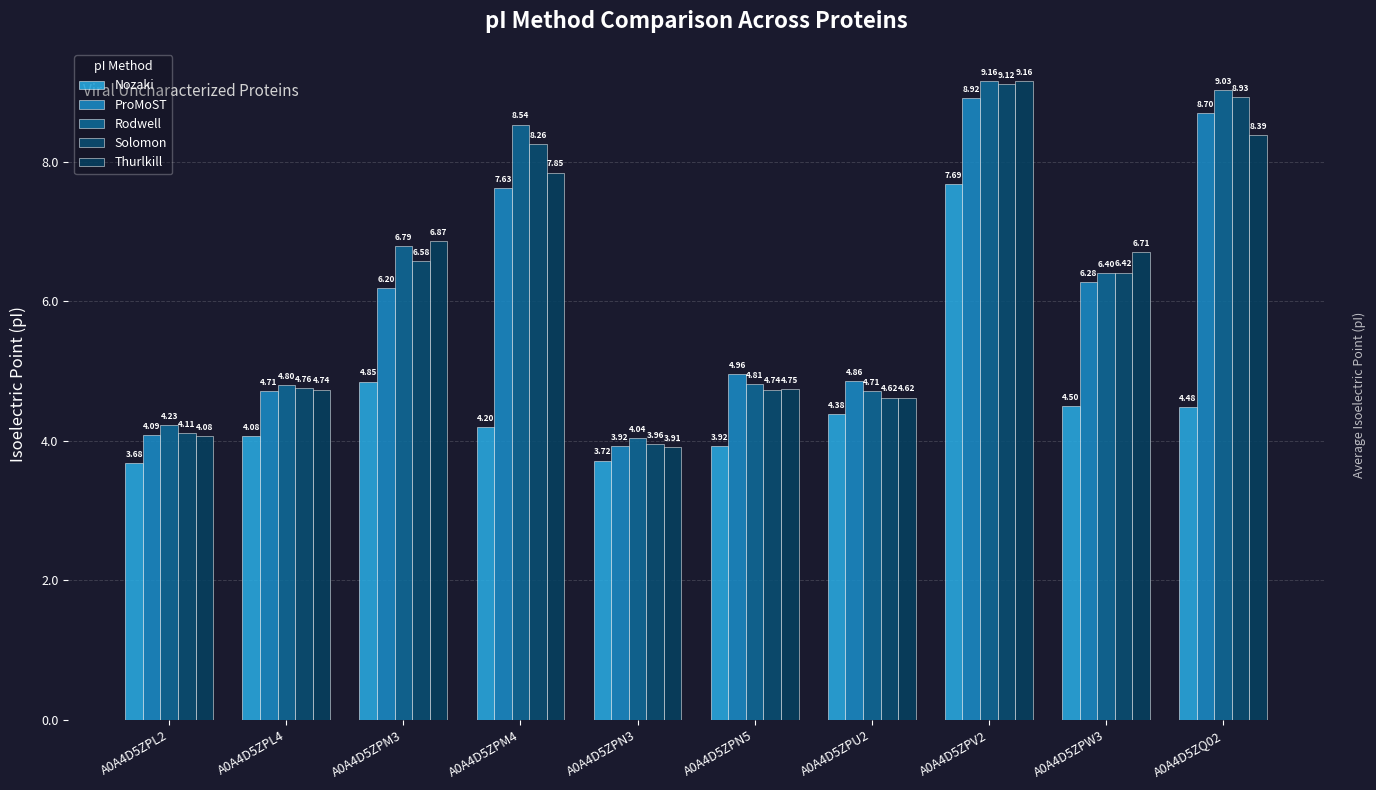

Reading left to right, transcribe all the data shown in this chart.

Nozaki: A0A4D5ZPL2=3.7	A0A4D5ZPL4=4.1	A0A4D5ZPM3=4.9	A0A4D5ZPM4=4.2	A0A4D5ZPN3=3.7	A0A4D5ZPN5=3.9	A0A4D5ZPU2=4.4	A0A4D5ZPV2=7.7	A0A4D5ZPW3=4.5	A0A4D5ZQ02=4.5
ProMoST: A0A4D5ZPL2=4.1	A0A4D5ZPL4=4.7	A0A4D5ZPM3=6.2	A0A4D5ZPM4=7.6	A0A4D5ZPN3=3.9	A0A4D5ZPN5=5.0	A0A4D5ZPU2=4.9	A0A4D5ZPV2=8.9	A0A4D5ZPW3=6.3	A0A4D5ZQ02=8.7
Rodwell: A0A4D5ZPL2=4.2	A0A4D5ZPL4=4.8	A0A4D5ZPM3=6.8	A0A4D5ZPM4=8.5	A0A4D5ZPN3=4.0	A0A4D5ZPN5=4.8	A0A4D5ZPU2=4.7	A0A4D5ZPV2=9.2	A0A4D5ZPW3=6.4	A0A4D5ZQ02=9.0
Solomon: A0A4D5ZPL2=4.1	A0A4D5ZPL4=4.8	A0A4D5ZPM3=6.6	A0A4D5ZPM4=8.3	A0A4D5ZPN3=4.0	A0A4D5ZPN5=4.7	A0A4D5ZPU2=4.6	A0A4D5ZPV2=9.1	A0A4D5ZPW3=6.4	A0A4D5ZQ02=8.9
Thurlkill: A0A4D5ZPL2=4.1	A0A4D5ZPL4=4.7	A0A4D5ZPM3=6.9	A0A4D5ZPM4=7.8	A0A4D5ZPN3=3.9	A0A4D5ZPN5=4.7	A0A4D5ZPU2=4.6	A0A4D5ZPV2=9.2	A0A4D5ZPW3=6.7	A0A4D5ZQ02=8.4